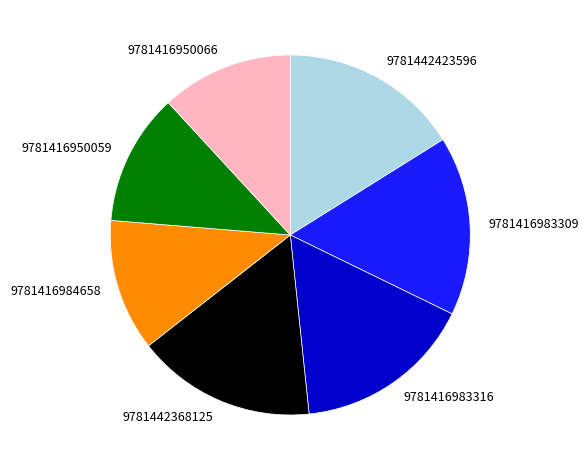

What is the ratio of the value at 9781416983316 to the value at 9781416950066?

1.4